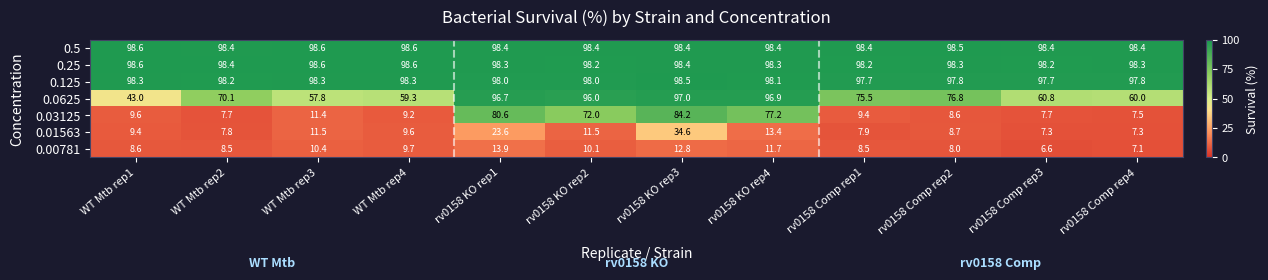

Is it true that 0.5 equals 98.4 at rv0158 Comp rep3?

True